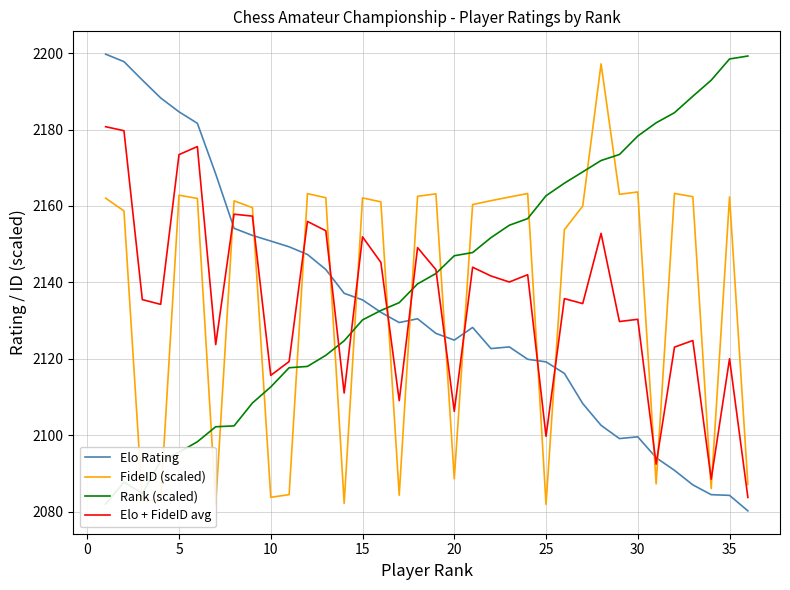

Reading left to right, extract all data points from this chart.

Elo Rating: 2199.7	2197.8	2193.0	2188.3	2184.6	2181.6	2168.4	2154.2	2152.3	2150.8	2149.3	2147.3	2143.4	2137.1	2135.4	2132.2	2129.5	2130.5	2126.6	2124.9	2128.2	2122.7	2123.1	2119.9	2119.2	2116.2	2108.3	2102.6	2099.1	2099.6	2094.1	2090.8	2087.0	2084.4	2084.2	2080.2
FideID (scaled): 2162.1	2158.7	2082.7	2082.9	2162.8	2162.0	2081.8	2161.3	2159.6	2083.7	2084.4	2163.2	2162.2	2082.1	2162.1	2161.1	2084.3	2162.5	2163.2	2088.6	2160.4	2161.4	2162.3	2163.3	2081.9	2153.8	2160.0	2197.2	2163.1	2163.7	2087.3	2163.3	2162.4	2086.0	2162.4	2087.1
Rank (scaled): 2081.9	2087.7	2084.8	2093.3	2095.5	2098.3	2102.2	2102.4	2108.4	2112.6	2117.6	2118.0	2120.9	2124.7	2130.2	2132.6	2134.7	2139.6	2142.3	2147.0	2147.8	2151.7	2155.0	2156.7	2162.7	2166.0	2168.9	2171.9	2173.5	2178.3	2181.8	2184.4	2188.7	2192.9	2198.5	2199.3
Elo + FideID avg: 2180.8	2179.7	2135.5	2134.2	2173.4	2175.6	2123.7	2157.9	2157.3	2115.6	2119.3	2156.0	2153.5	2111.0	2151.9	2145.2	2109.0	2149.1	2143.3	2106.2	2144.0	2141.7	2140.1	2142.0	2099.7	2135.7	2134.4	2152.8	2129.7	2130.3	2092.4	2123.0	2124.8	2088.5	2120.0	2083.7